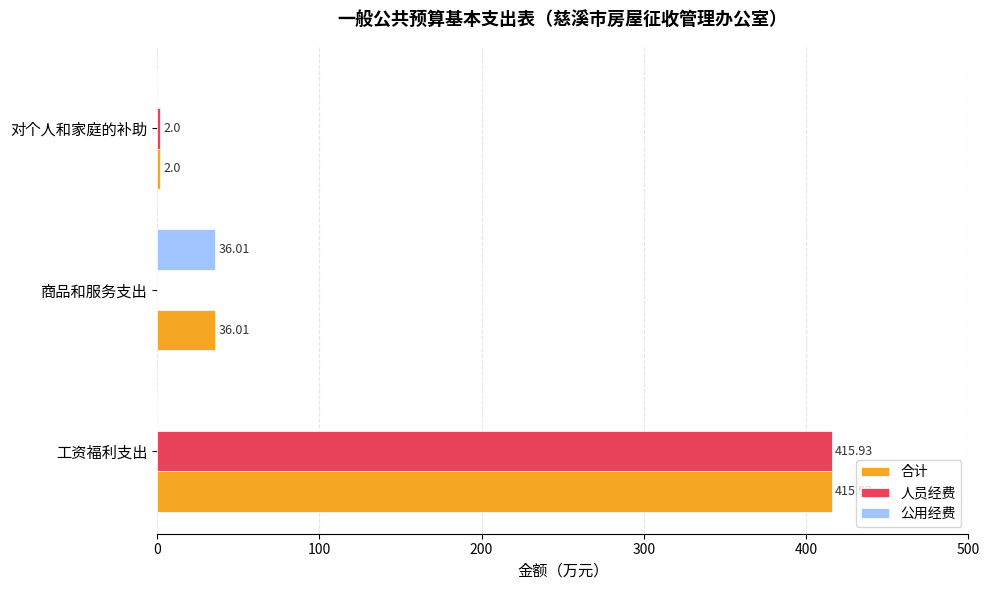

Where is 人员经费 nearest to the value 207?

对个人和家庭的补助